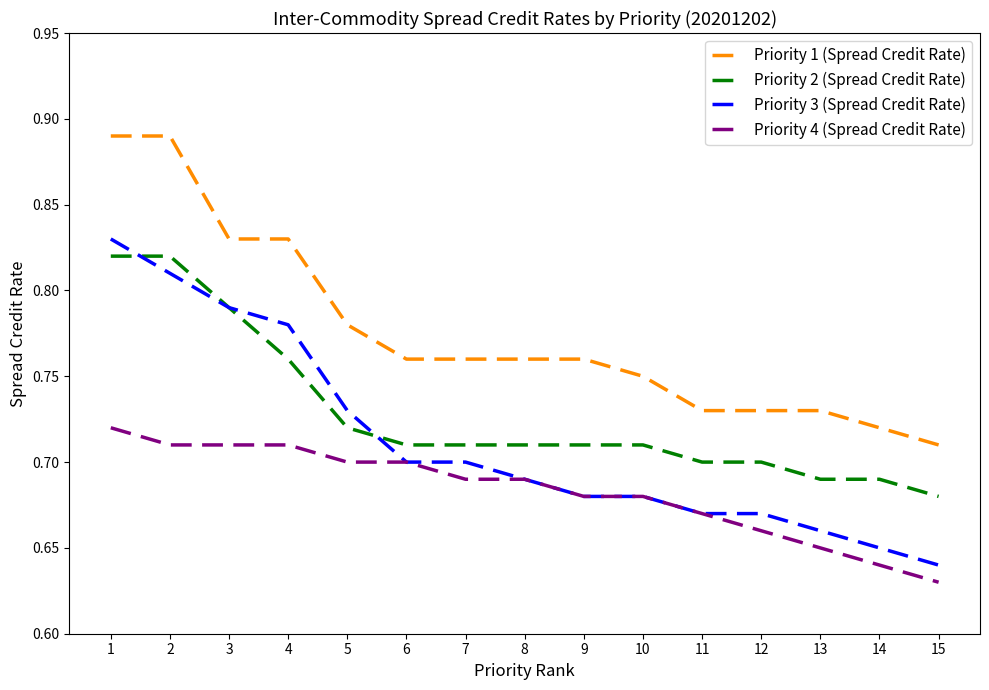

The Priority 4 (Spread Credit Rate) series shows 0.3 at 11. True or false?

False